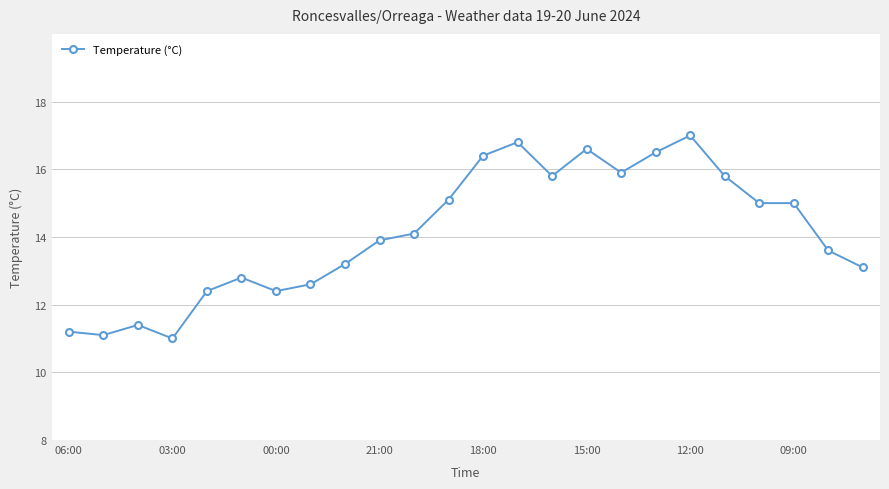

True or false: the data has more than 1 interior local peaks.

True